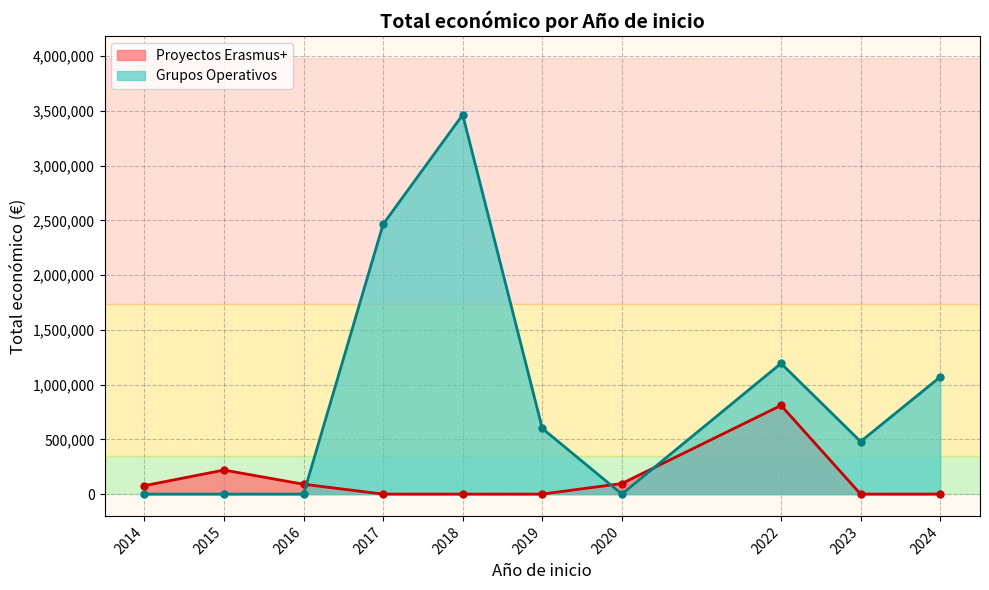

At how many categories does at least one series exceed 2825096?

1